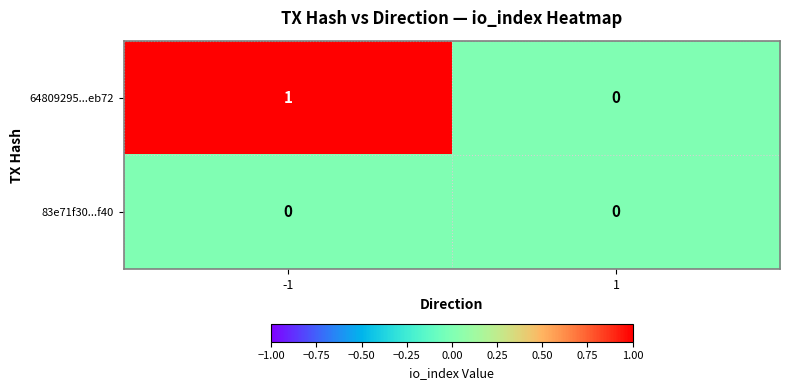

How many categories are shown in the chart?

2